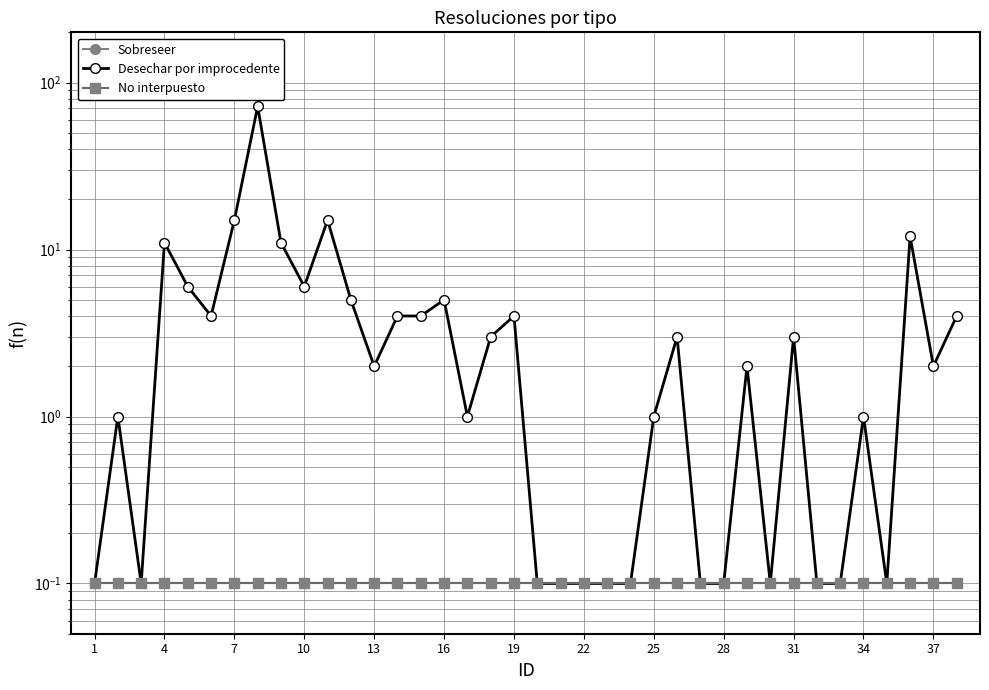

What are all the series names shown in the legend?

Sobreseer, Desechar por improcedente, No interpuesto